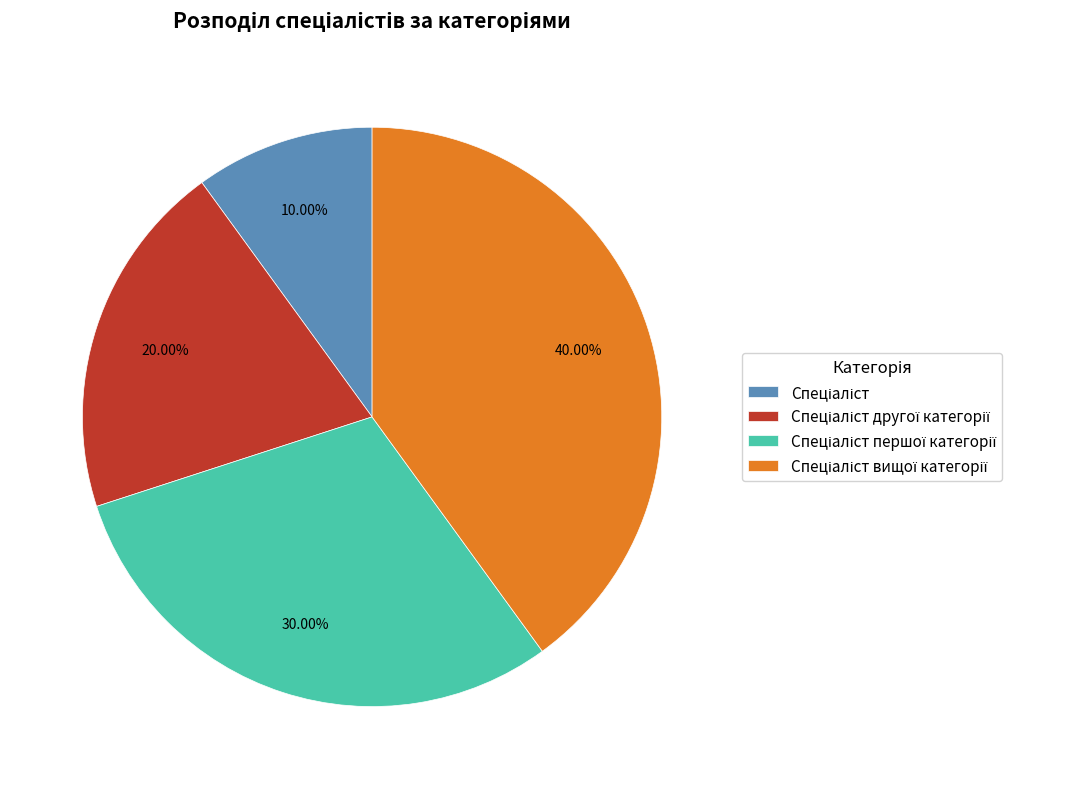

Is there any slice that represents more than half of the pie?

No